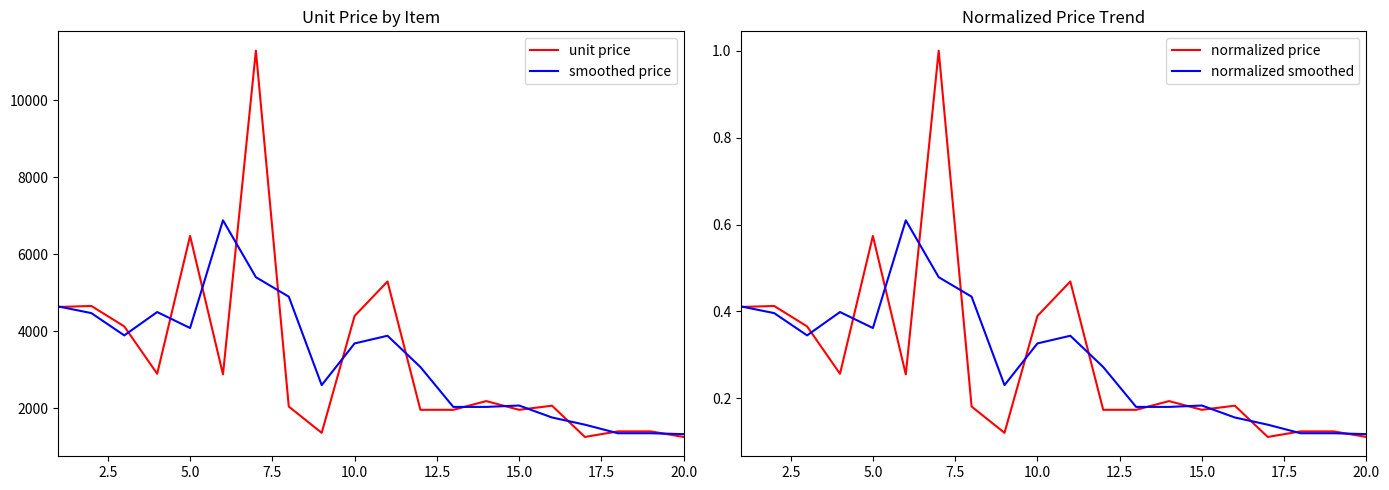

What is the highest value of the normalized price series?

1.0